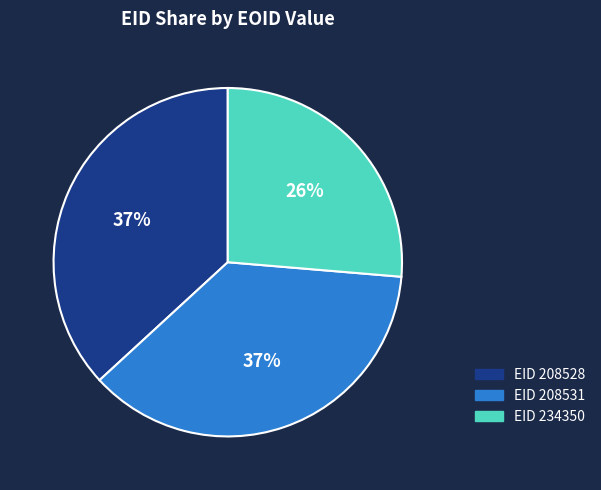

Is there any slice that represents more than half of the pie?

No